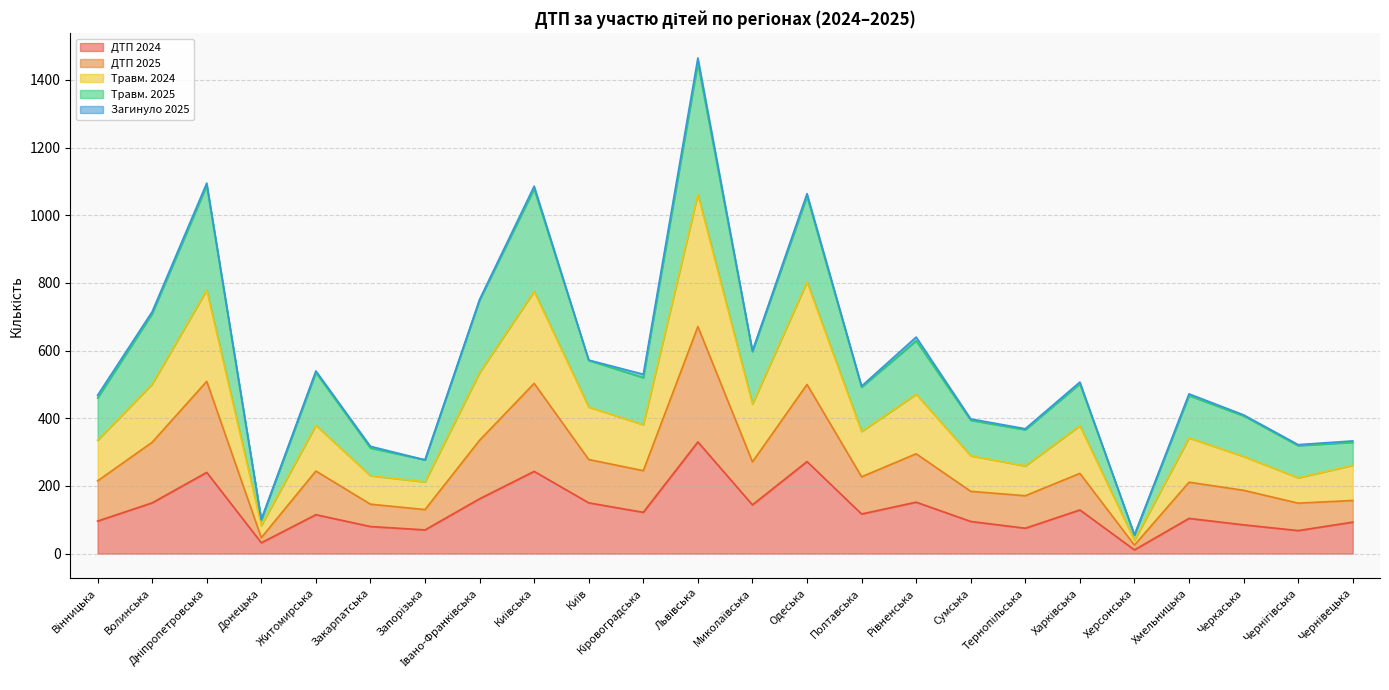

What is the highest value of the ДТП 2024 series?

330